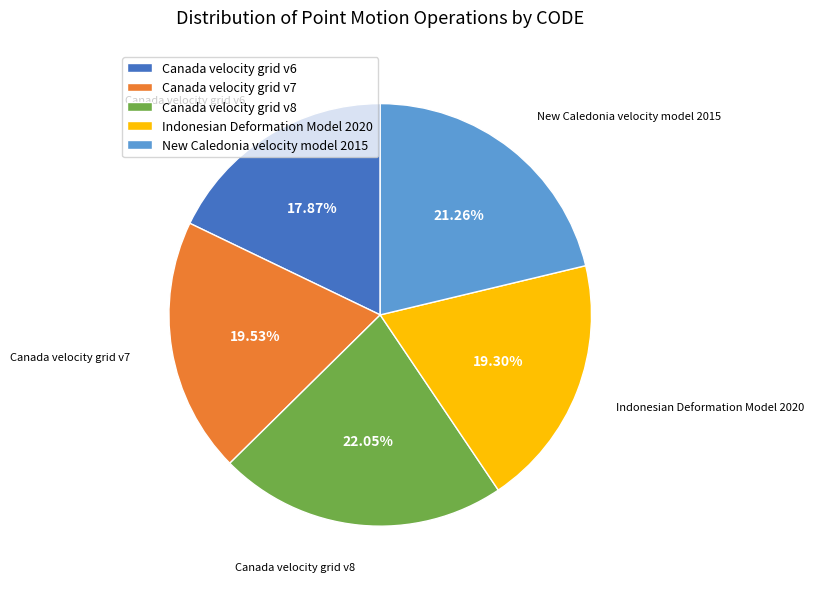

To the nearest percent, what is the average slice percentage?

20%